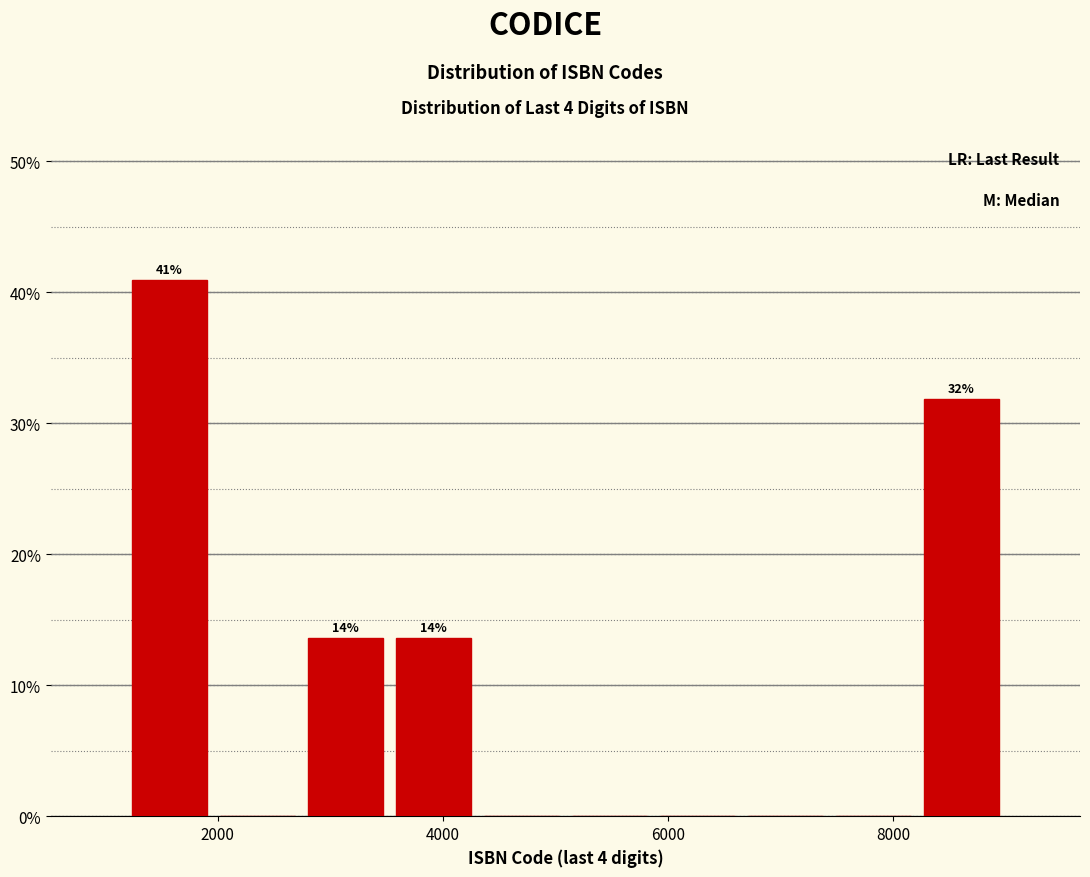

Around what value on the x-axis is the tallest bar? Give the approximate position of its centre, as read against the axis.

1600